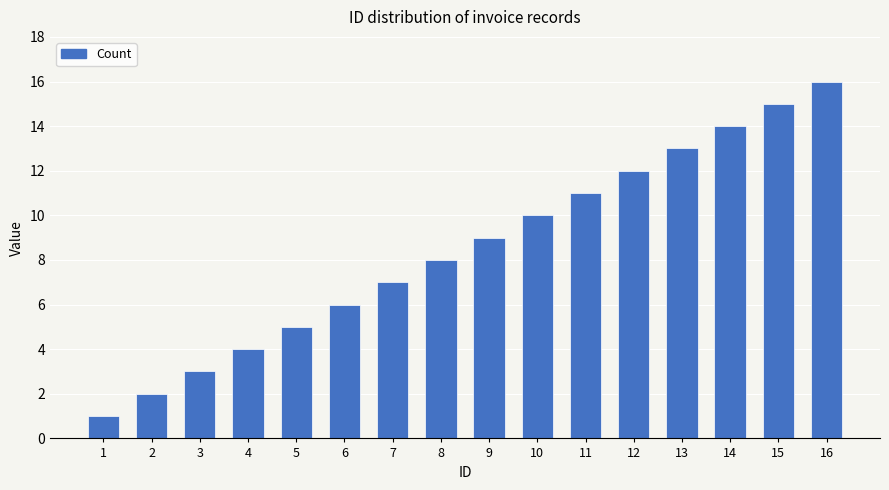

What is the difference between the values at 13 and 9?

4